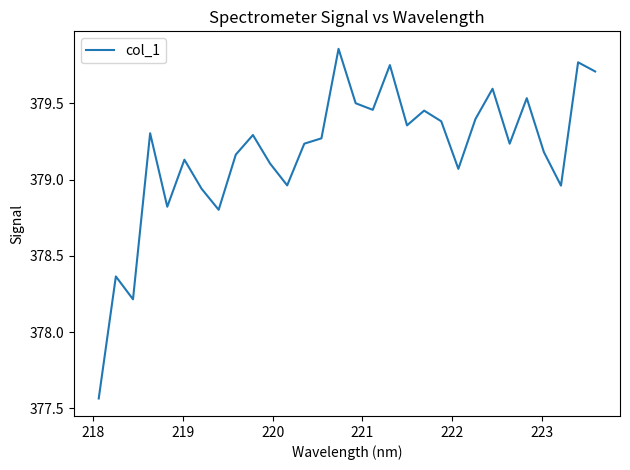

How many interior local peaks (higher than both neighbors) does the data have?

10